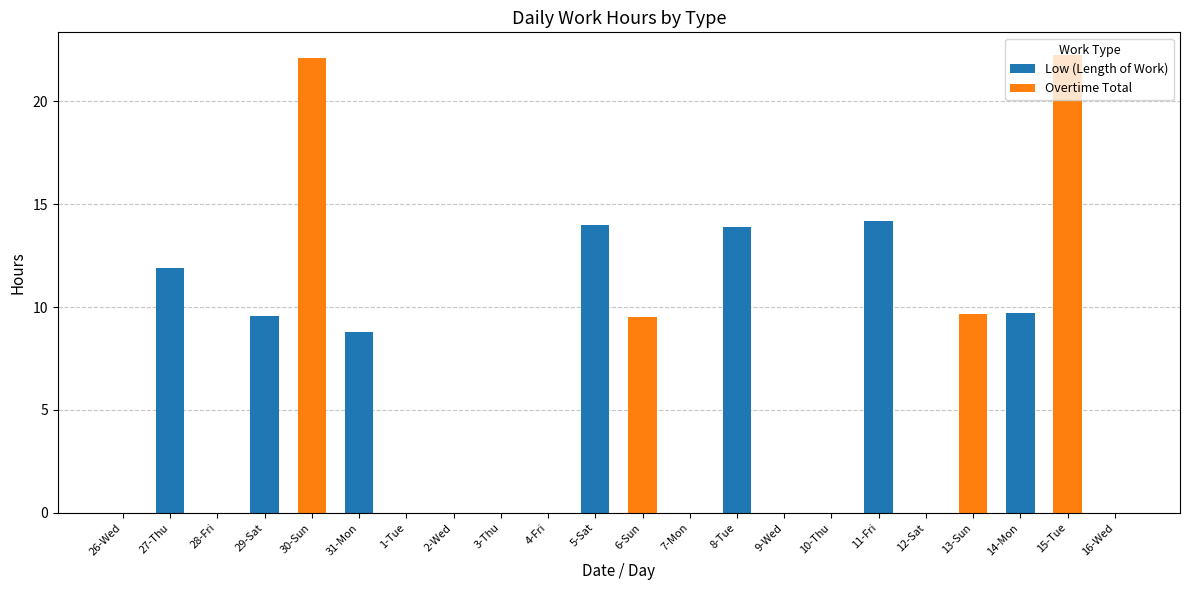

What is the total value across all series at 30-Sun?

22.1